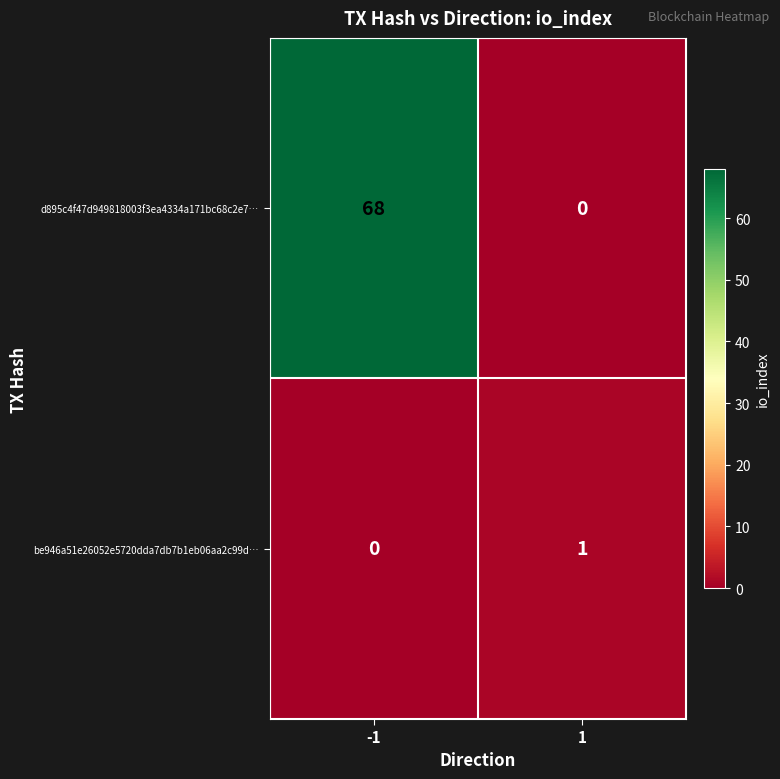

Read the d895c4f47d949818003f3ea4334a171bc68c2e7… value at -1.

68